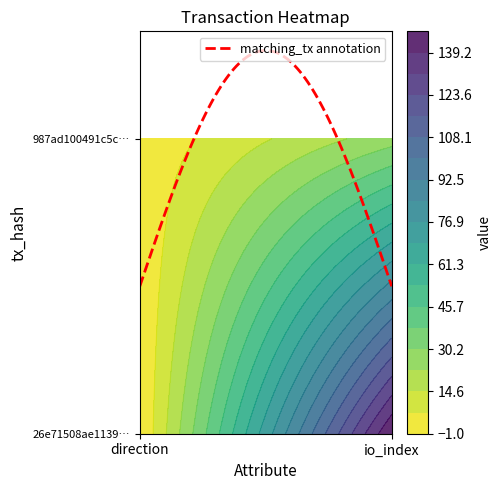

Which series has the largest total across all categories?

26e71508ae11394d36237420a350ee1213d5140